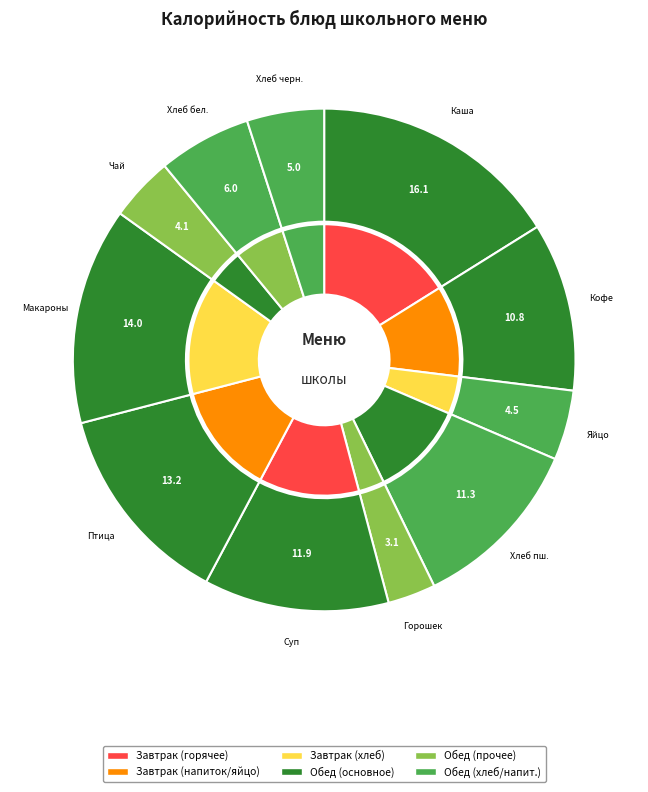

Is there any slice that represents more than half of the pie?

No